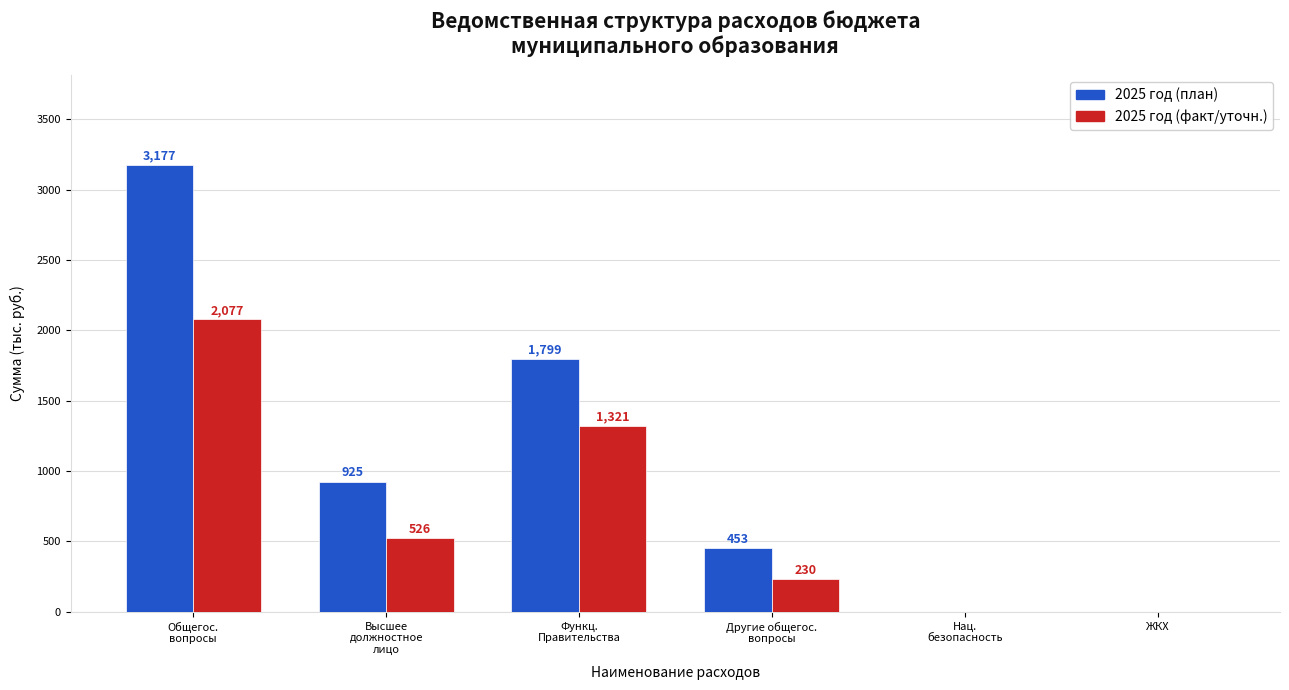

Which series has the largest total across all categories?

2025 год (план)